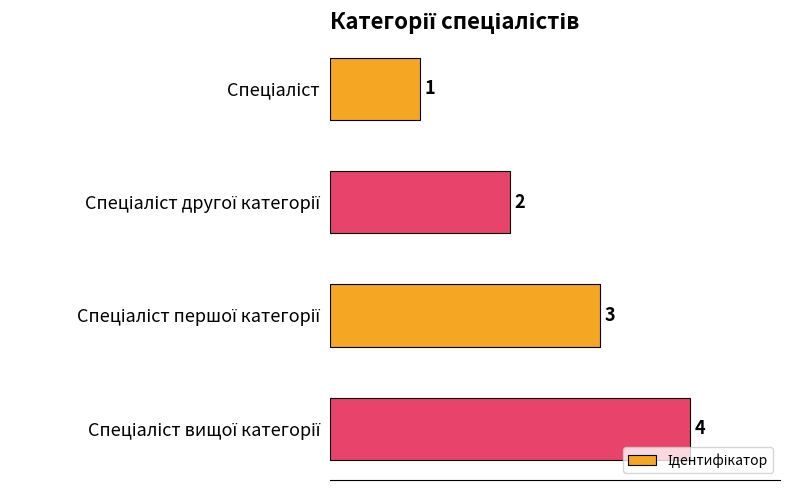

How many distinct data groups are displayed?

1